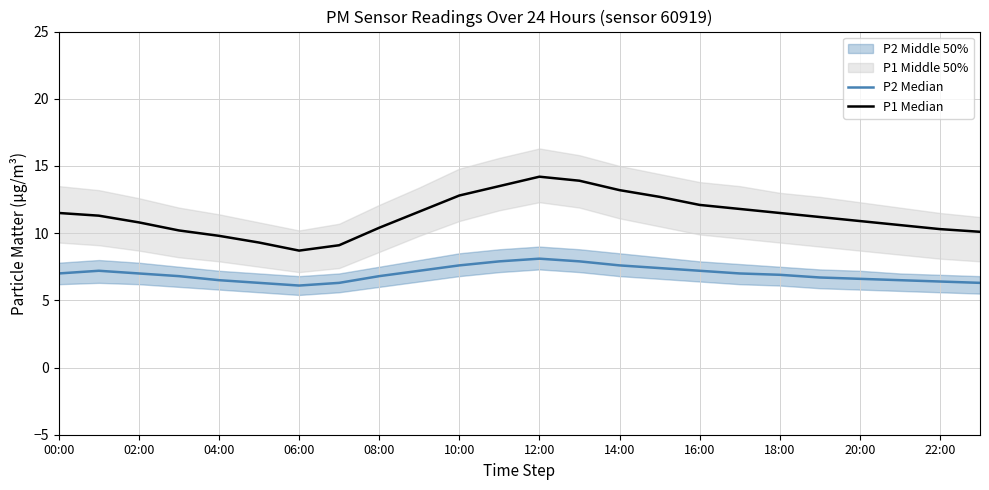

Reading right to left, list all the values displayed in this chart.

P2 Median: 6.3	6.4	6.5	6.6	6.7	6.9	7.0	7.2	7.4	7.6	7.9	8.1	7.9	7.6	7.2	6.8	6.3	6.1	6.3	6.5	6.8	7.0	7.2	7.0
P1 Median: 10.1	10.3	10.6	10.9	11.2	11.5	11.8	12.1	12.7	13.2	13.9	14.2	13.5	12.8	11.6	10.4	9.1	8.7	9.3	9.8	10.2	10.8	11.3	11.5